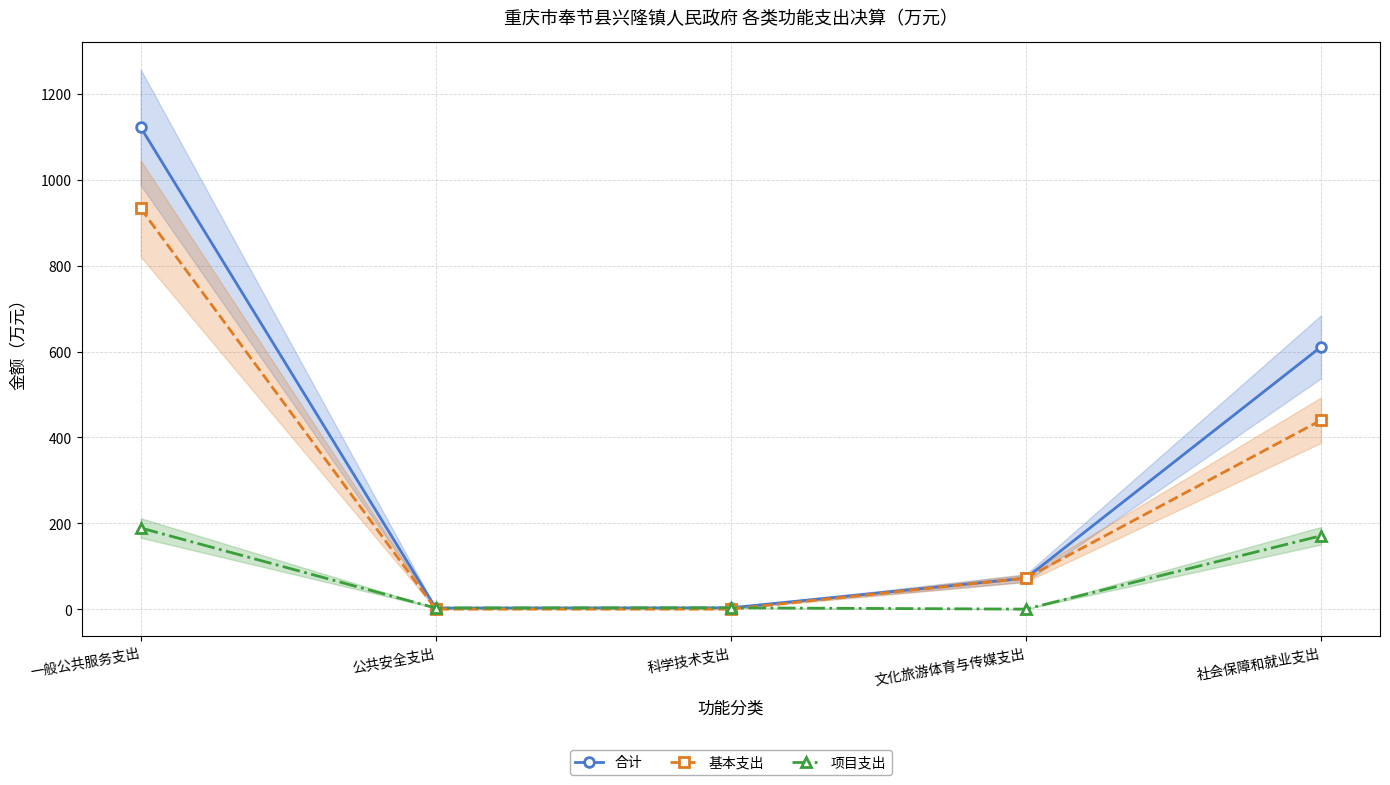

What are all the series names shown in the legend?

合计, 基本支出, 项目支出